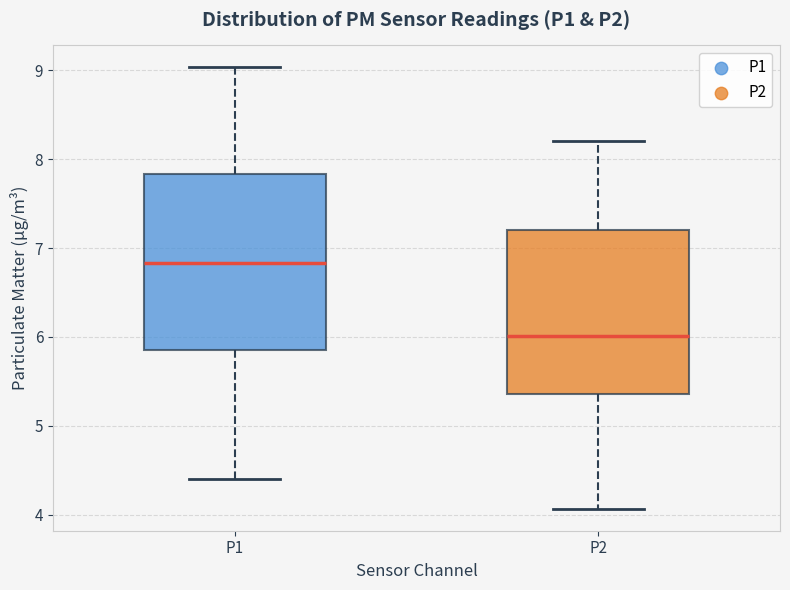

Reading left to right, transcribe this box plot: for each box, give where its median line is, the range the box spans, and where its two whiskers end, as read against the y-axis. The values are not printed on the chart, so give them approximately, as read against the axis.

P1: median 6.8, box 5.9 to 7.8, whiskers 4.4 to 9.0
P2: median 6.0, box 5.4 to 7.2, whiskers 4.1 to 8.2